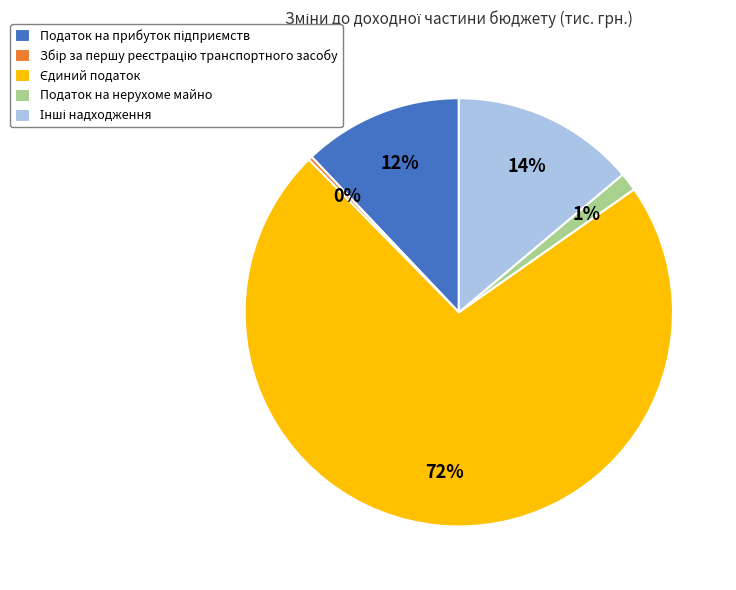

To the nearest percent, what is the average slice percentage?

20%